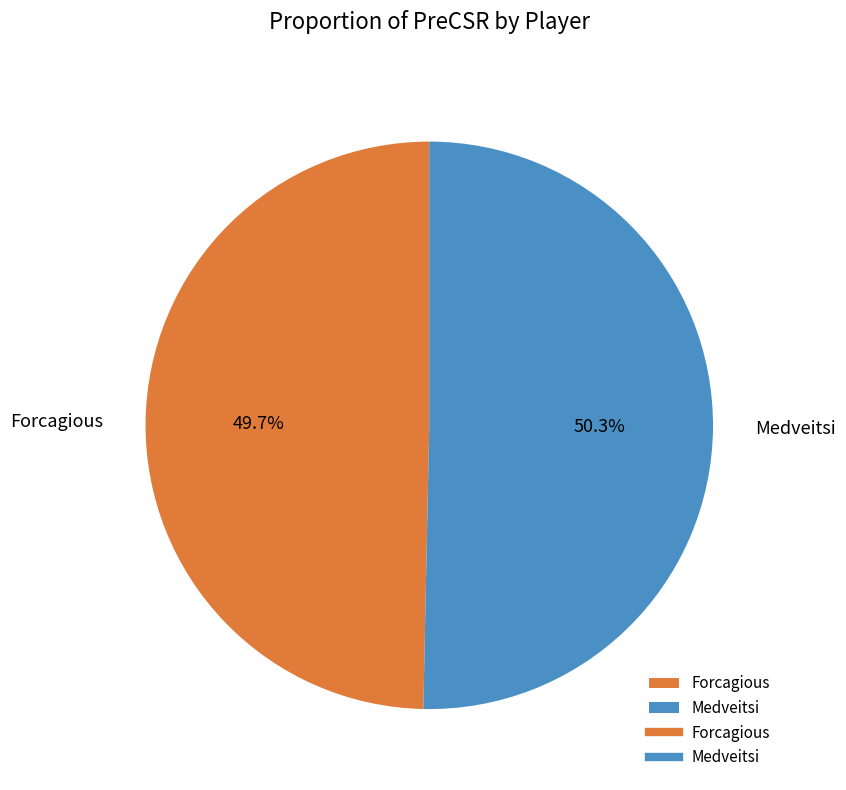

What percentage is the Forcagious slice, to the nearest percent?

50%